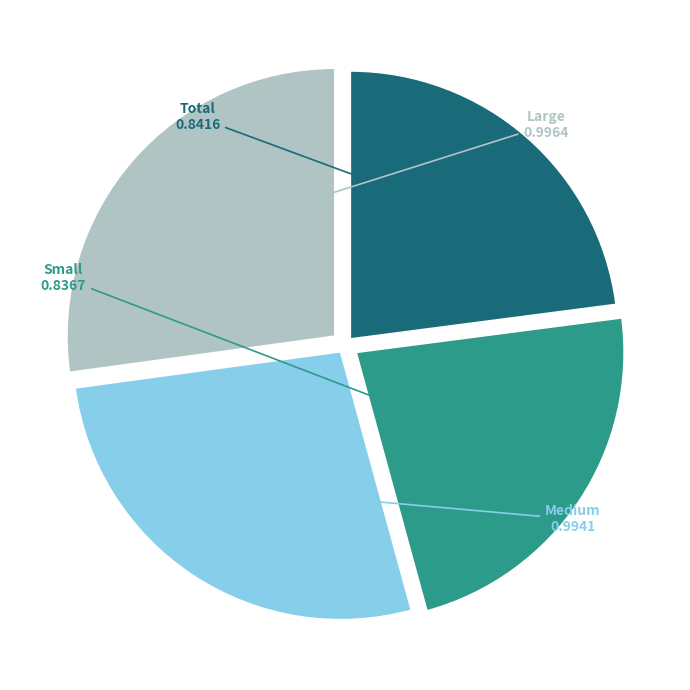

The Small slice represents 23% of the pie. True or false?

True